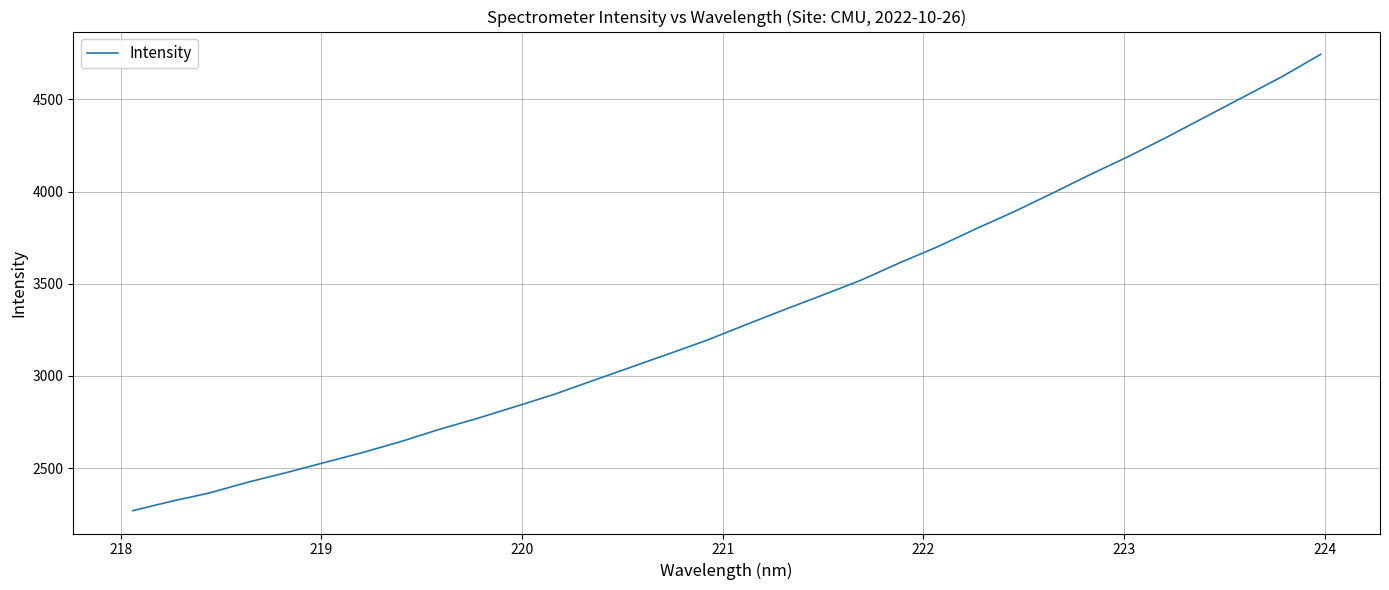

What is the minimum value shown in the chart?

2269.1